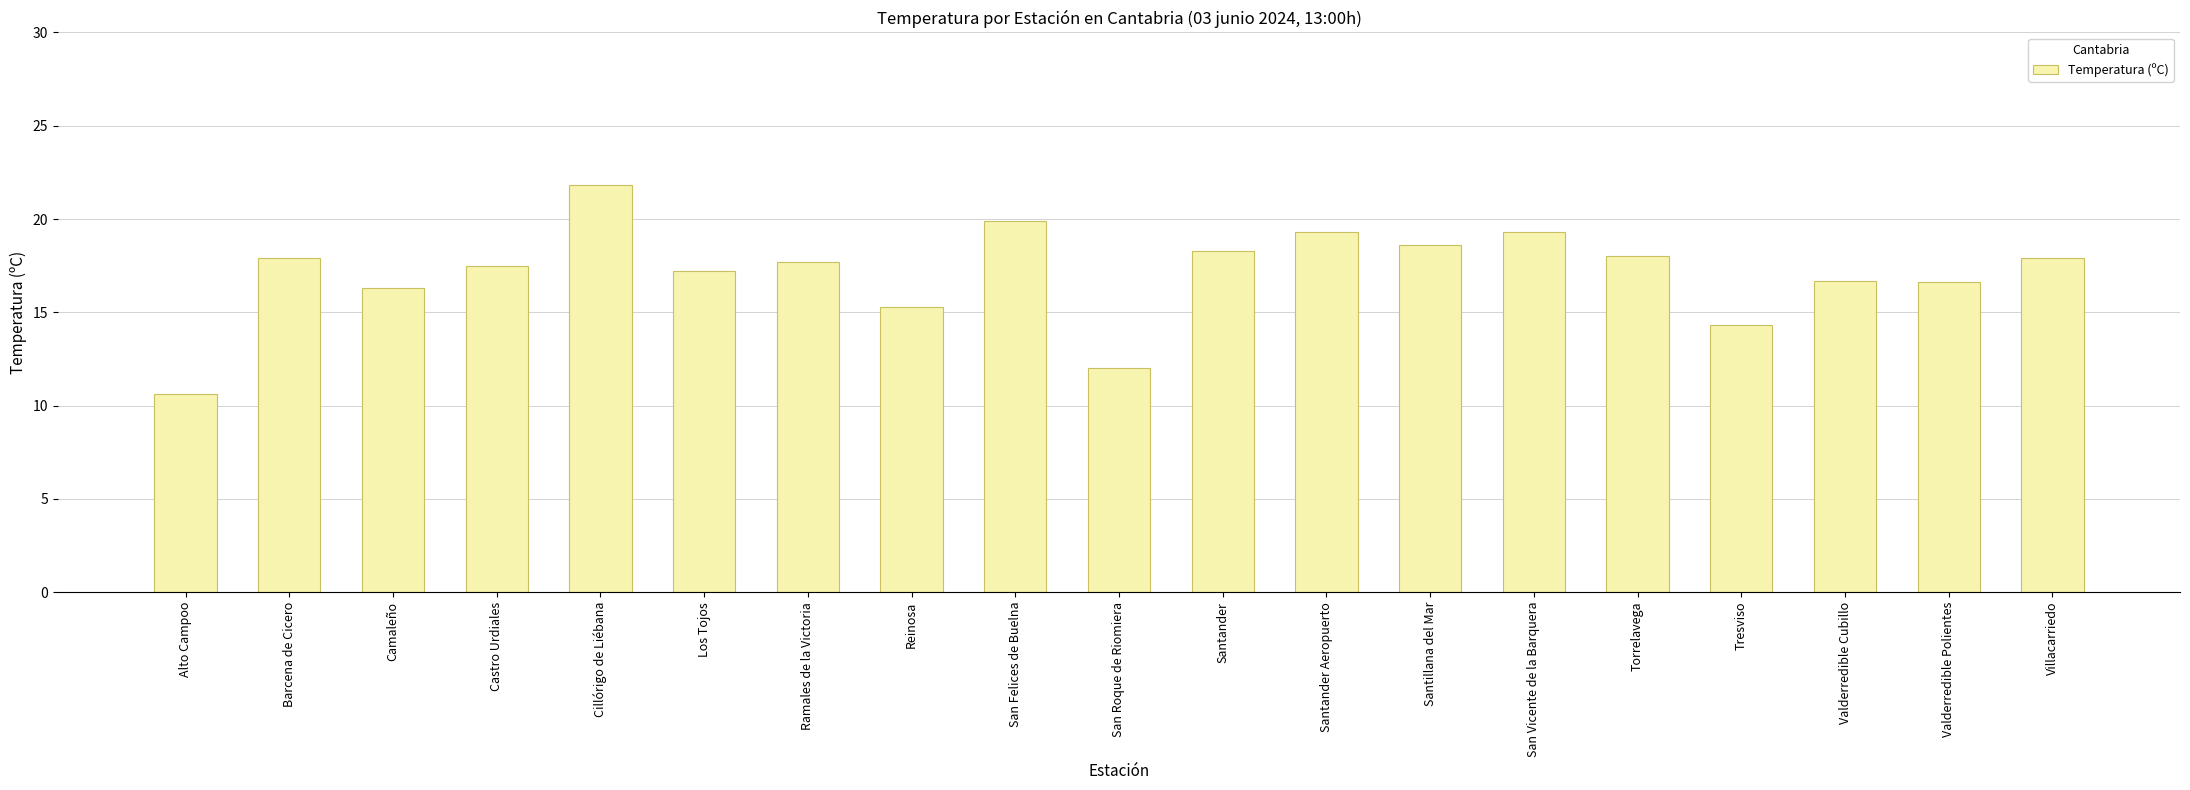

What is the label of the 13th bar from the left?

Santillana del Mar